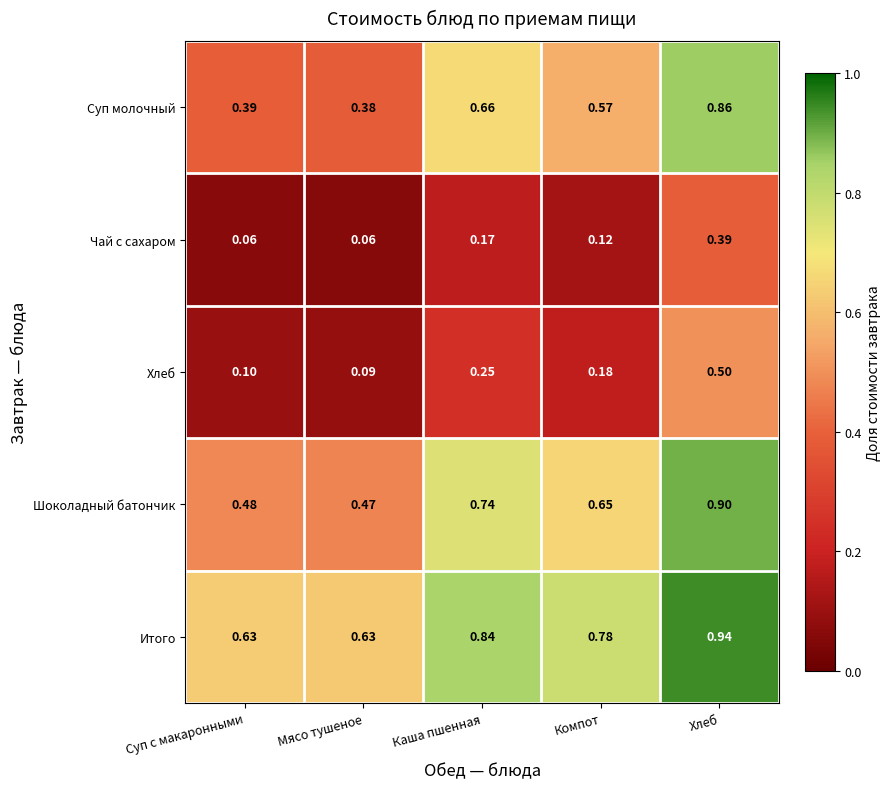

Which series changed the most between Компот and Хлеб?

Хлеб